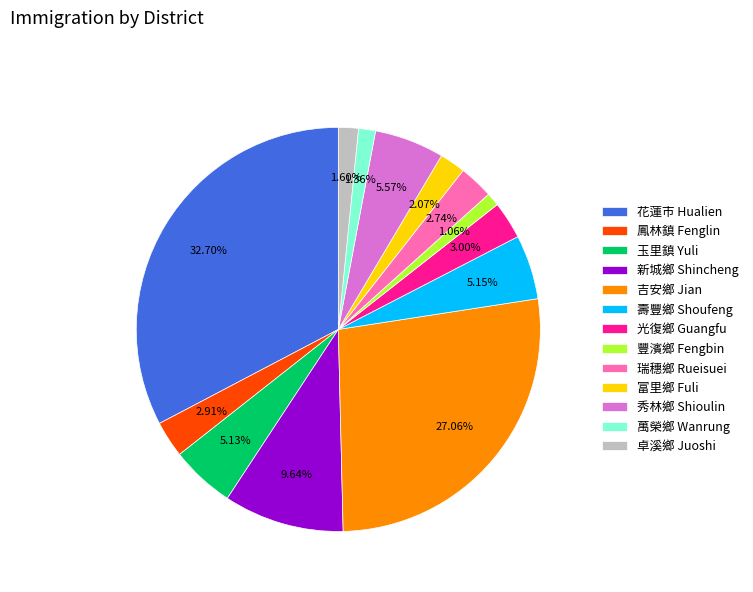

What percentage is the 瑞穗鄉 Rueisuei slice, to the nearest percent?

3%